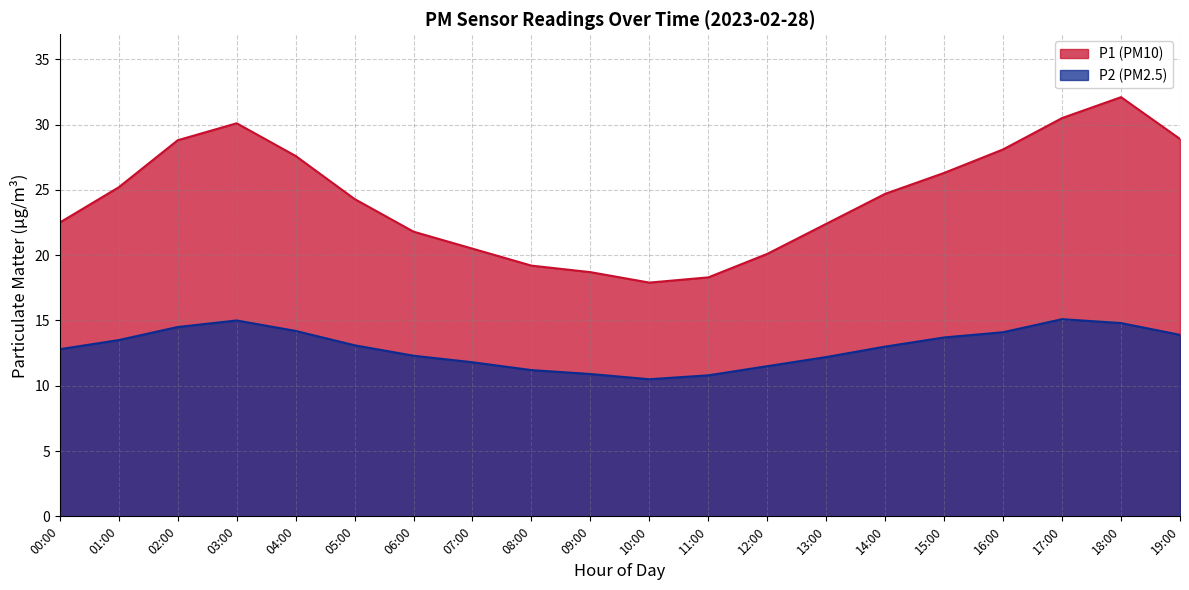

What is the difference between the highest and lowest values at 13:00?

10.2